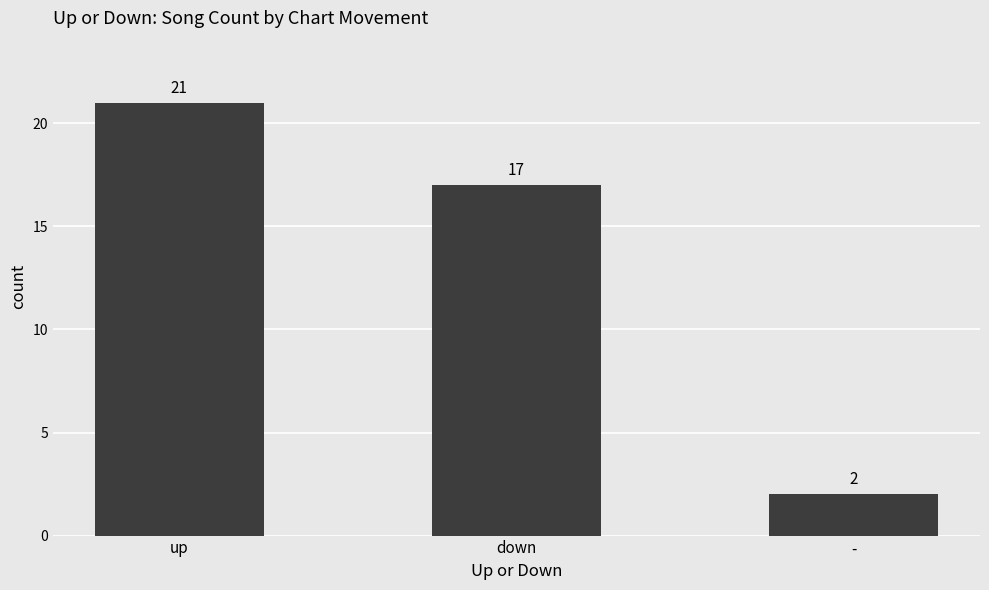

What is the difference between the maximum and second lowest values?

4